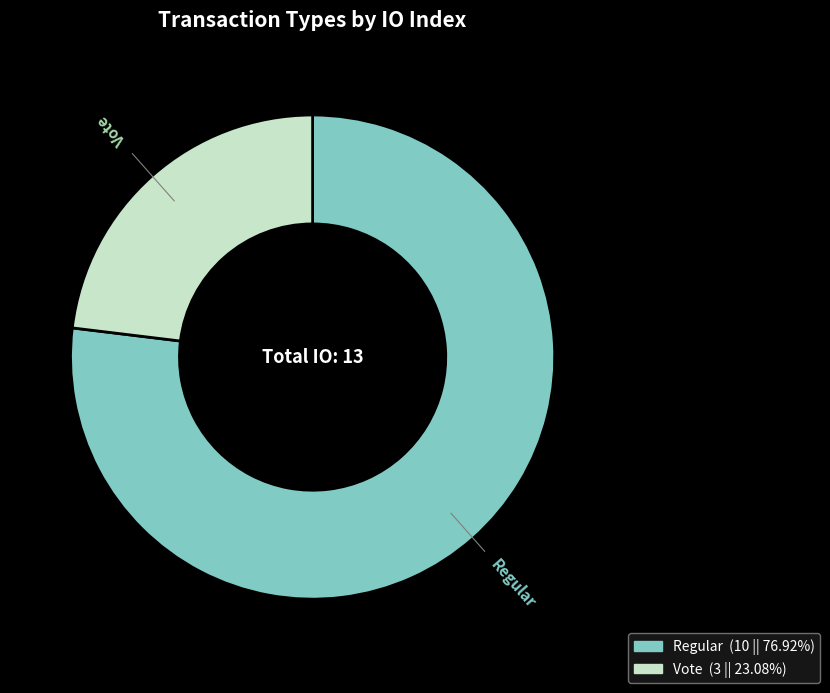

Approximately how many times larger is the value at Vote compared to Regular?

0.3